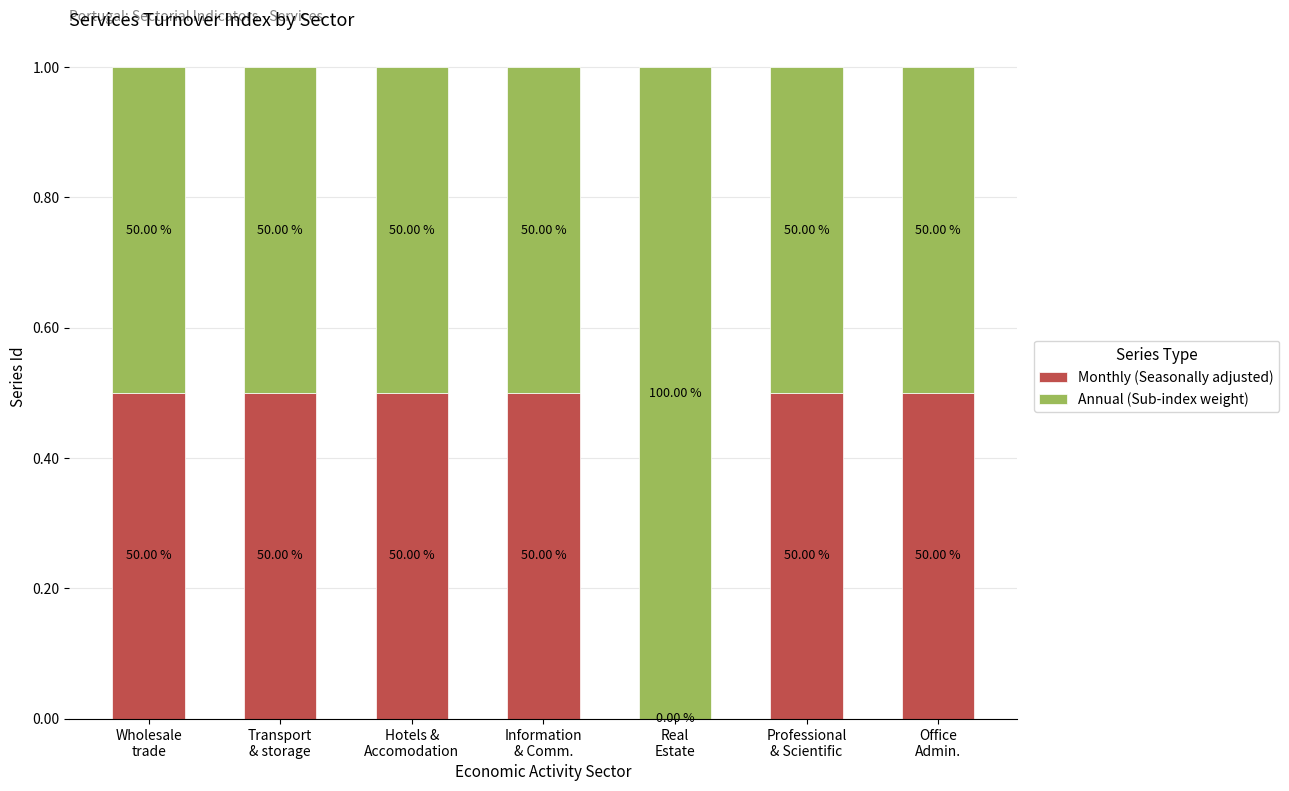

At how many categories does at least one series exceed 0?

7